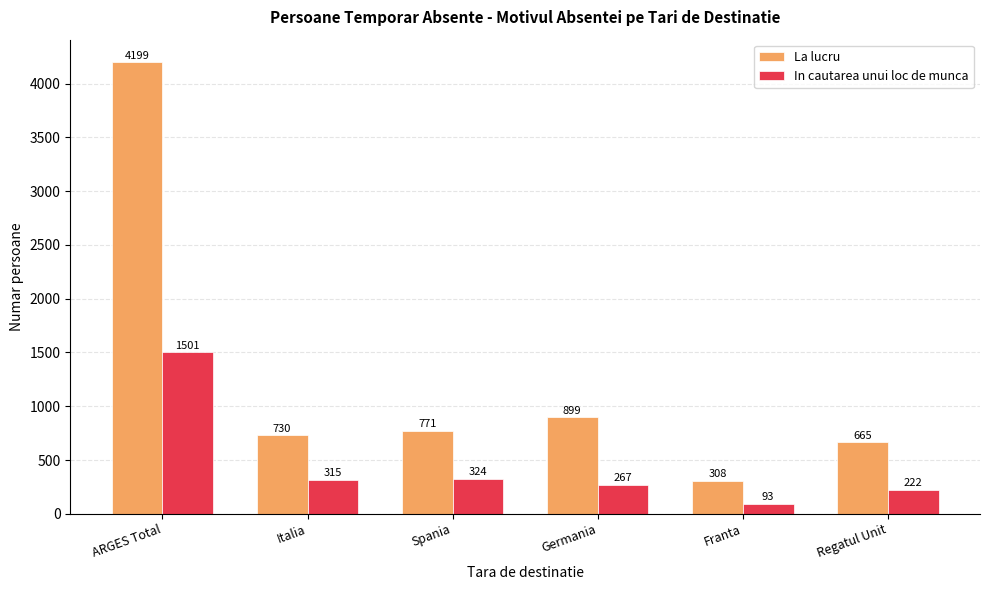

What position from the right is Spania?

4